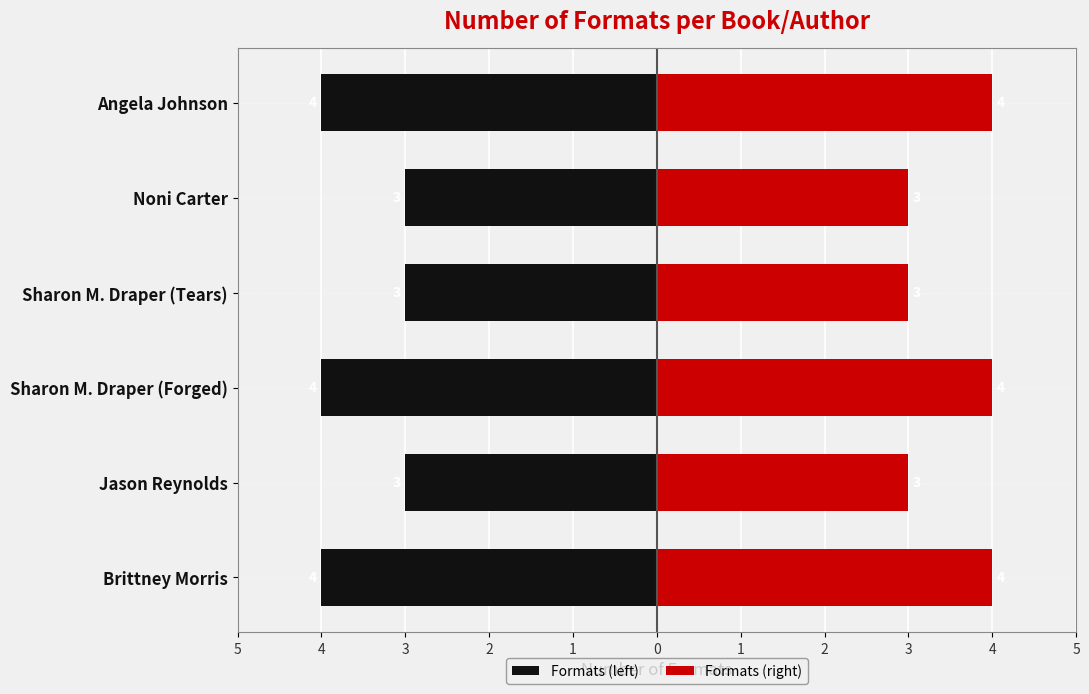

What is the spread (max minus min) of values at Angela Johnson?

8